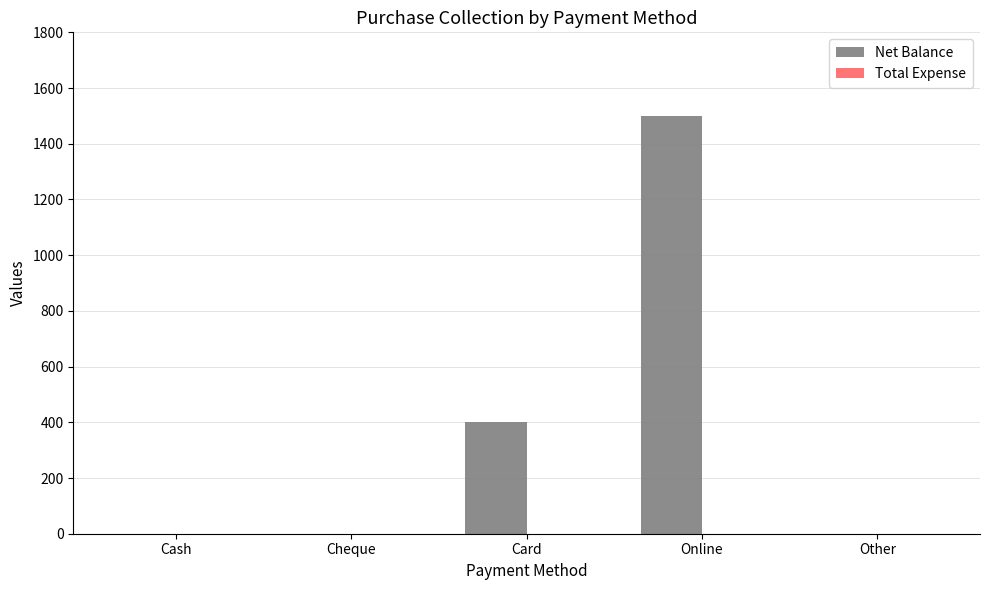

What is the maximum value shown in the chart?

1500